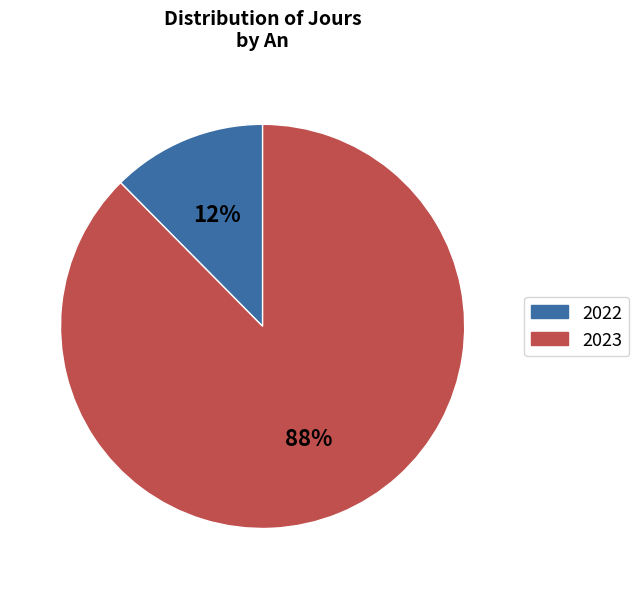

Does any single category account for the majority?

Yes